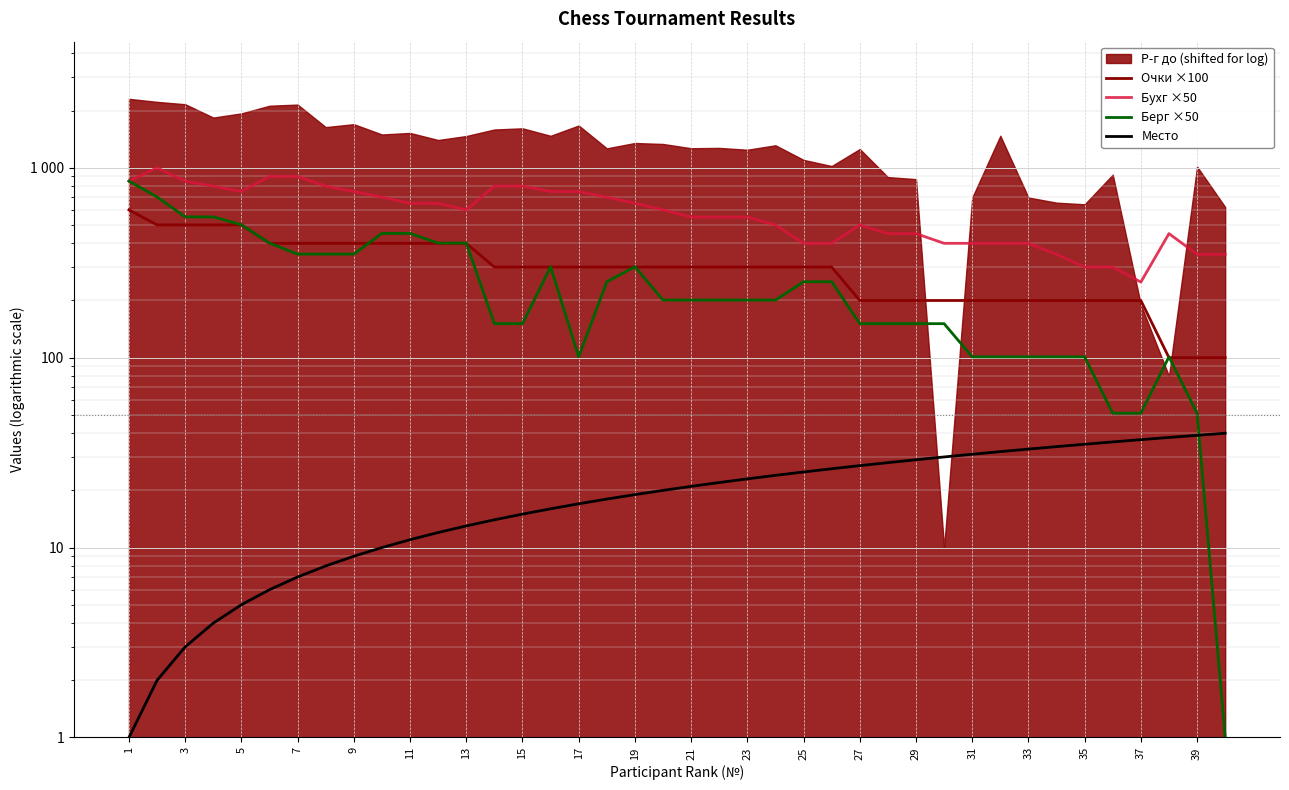

What is the sum of the Берг ×50 values at 27 and 28?

302